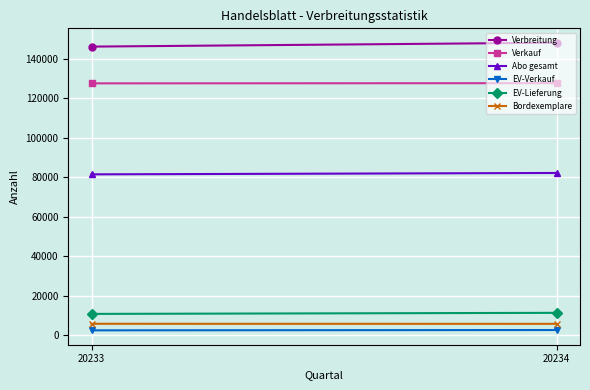

At which label is EV-Lieferung closest to 10967?

20233